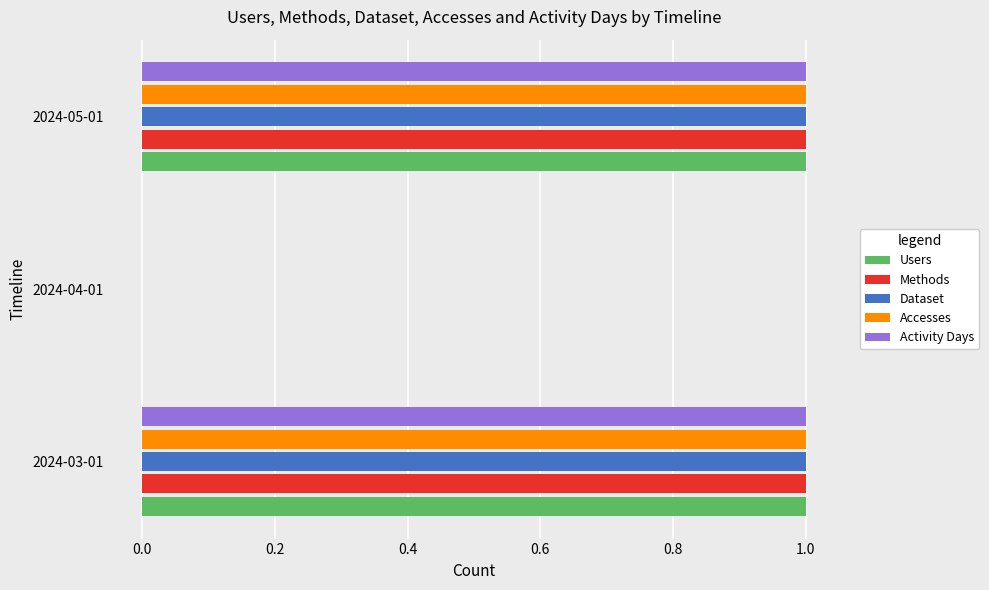

True or false: Dataset has a value of 0 at 2024-05-01.

False